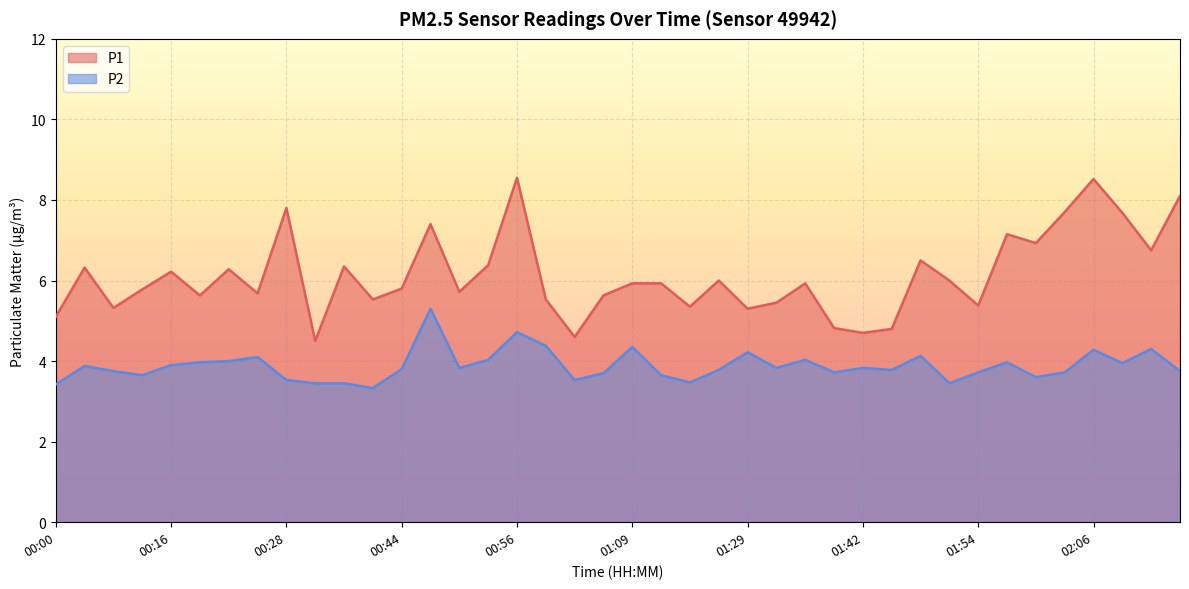

What is the difference between the P1 values at 00:00 and 01:42?

0.4